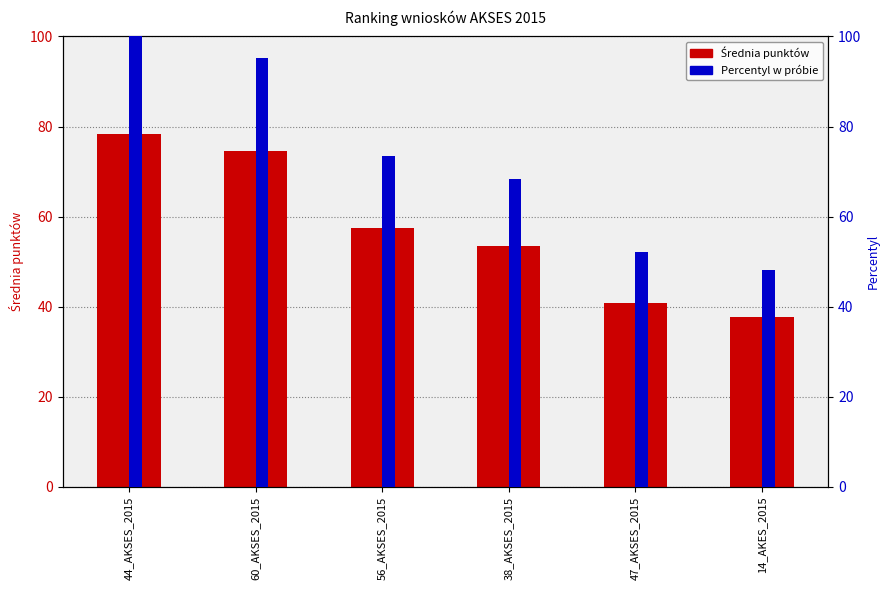

List the series in order of their peak value, highest first.

Percentyl w próbie, Średnia punktów